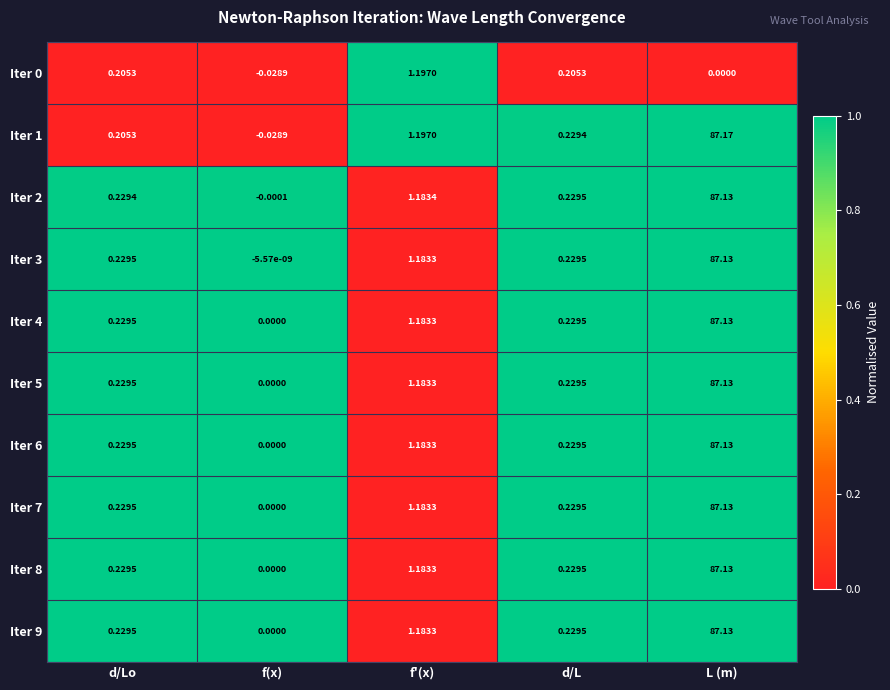

Which category has the lowest value across all series?

f(x)